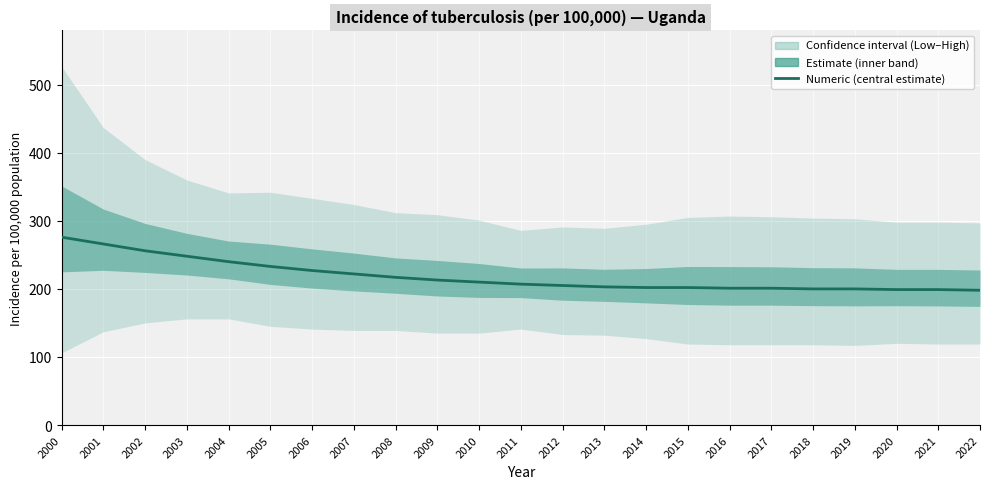

The chart shows a value of 207 at 2011. True or false?

True